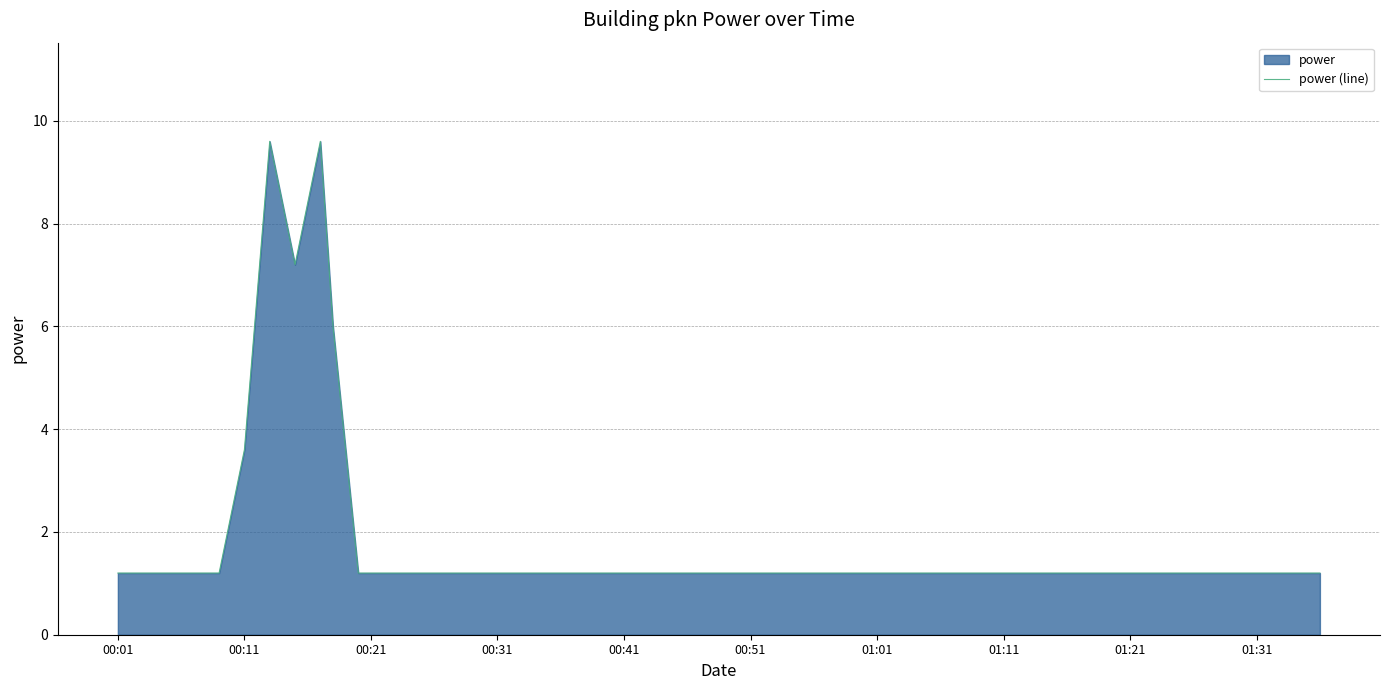

True or false: there are more than 2 points higher than both neighbors.

False